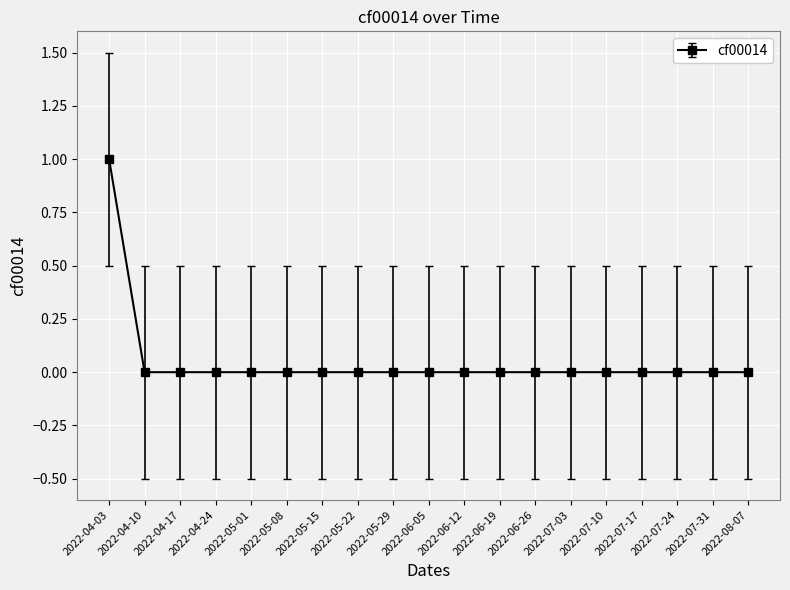

What is the label of the 5th point from the right?

2022-07-10